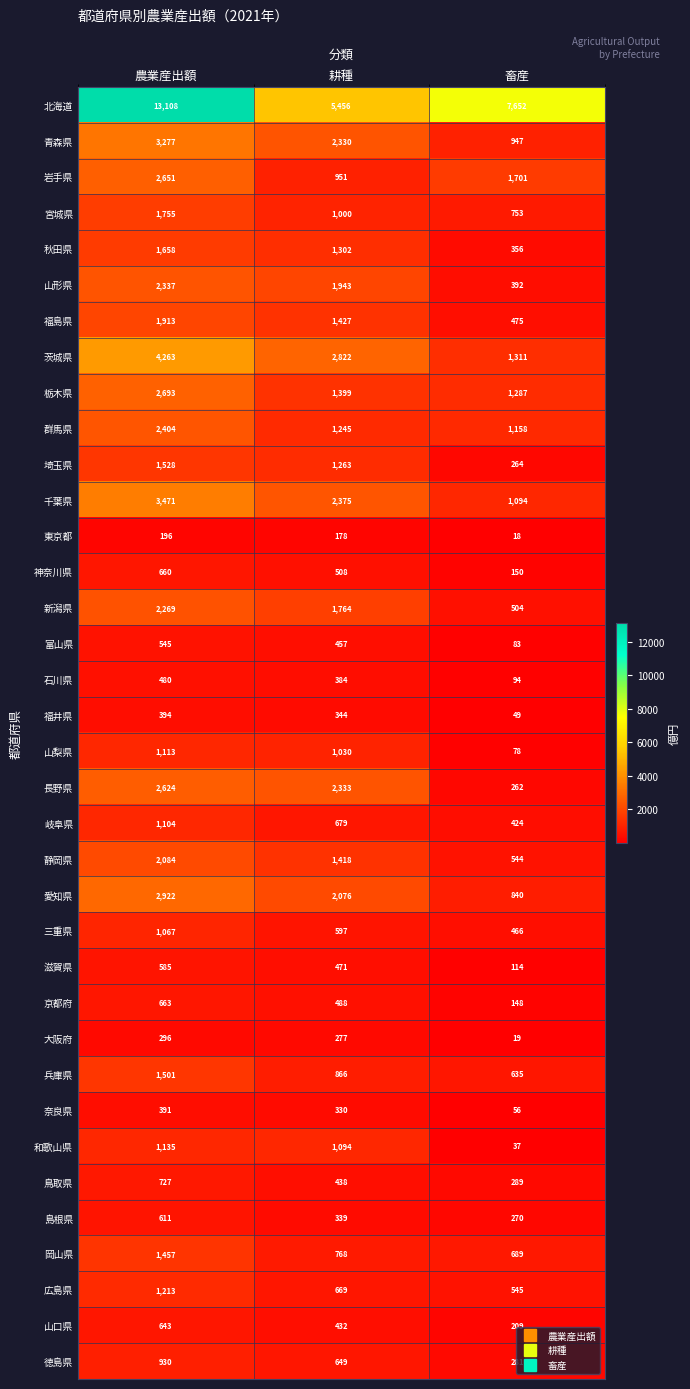

What is the sum of all 群馬県 values?

4807